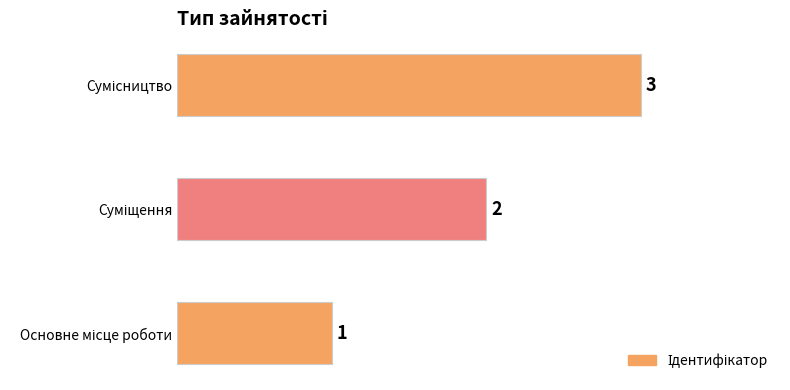

What is the maximum value shown in the chart?

3